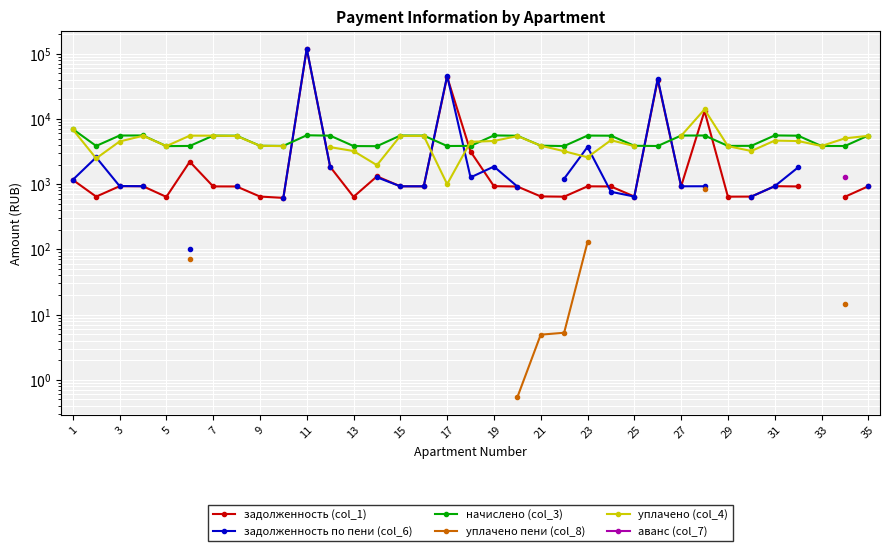

The value of задолженность (col_1) at 29 is 222.3. True or false?

False